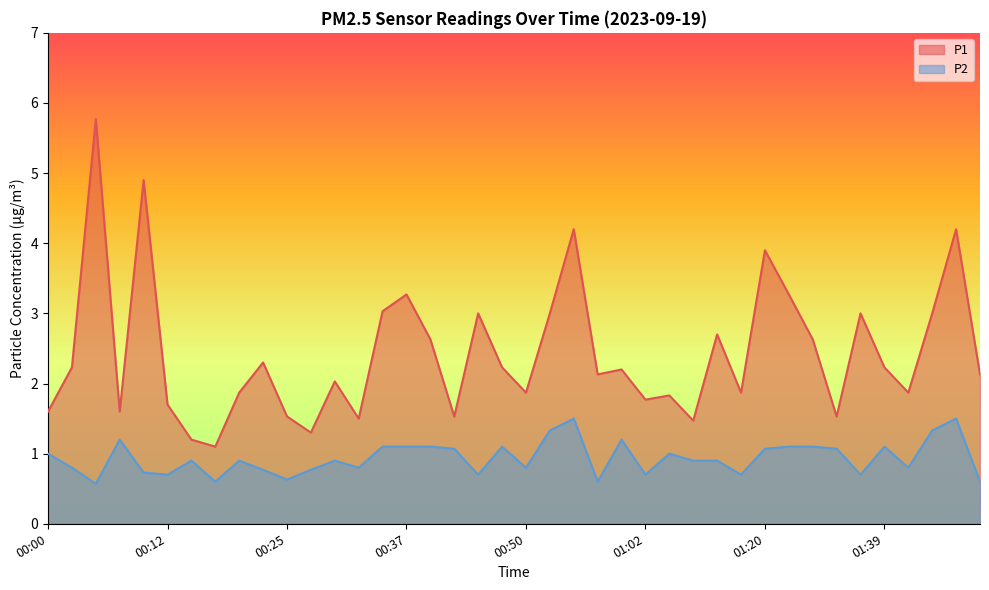

At which category does P2 reach its first local peak?

00:07